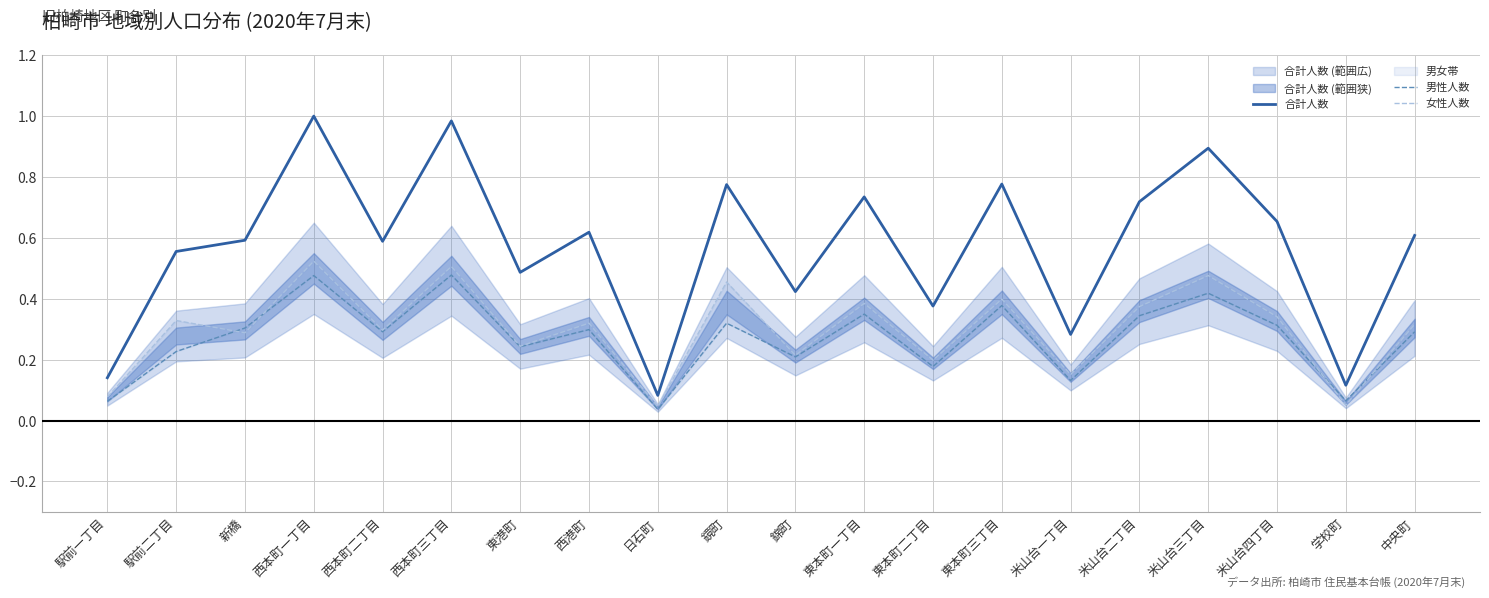

Which series ends up on top after the final intersection of 女性人数 and 男性人数?

女性人数